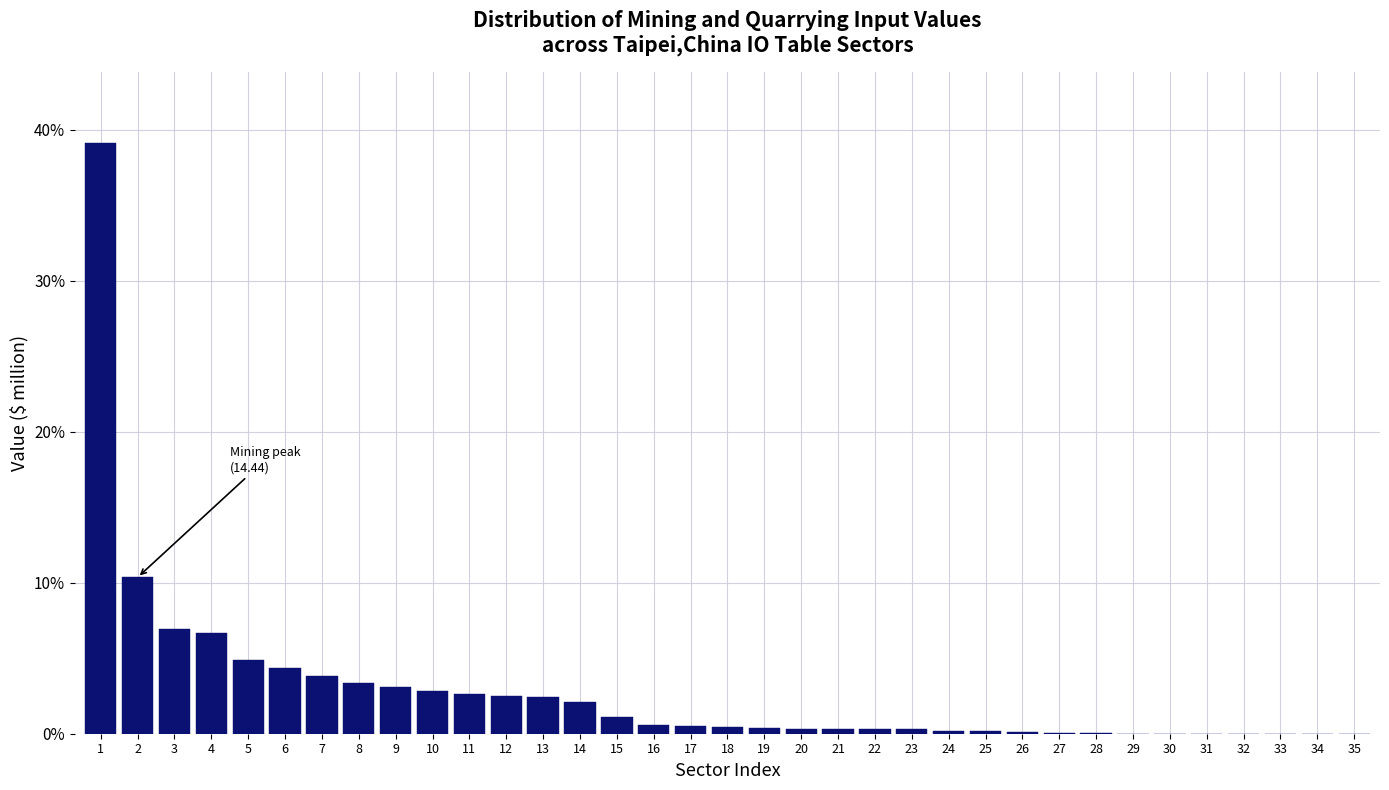

What is the ratio of the value at 12 to the value at 15?

2.2